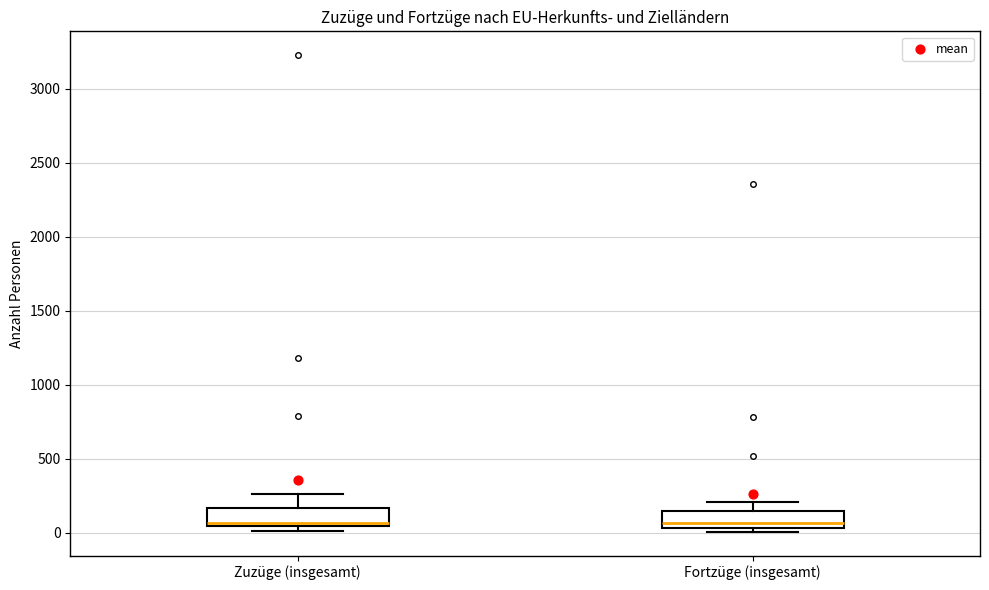

Reading left to right, transcribe this box plot: for each box, give where its median line is, the range the box spans, and where its two whiskers end, as read against the y-axis. The values are not printed on the chart, so give them approximately, as read against the axis.

Zuzüge (insgesamt): median 50 (just above the box's lower edge), box 50 to 150, whiskers 0 to 250
Fortzüge (insgesamt): median 50 (just above the box's lower edge), box 50 to 150, whiskers 0 to 200